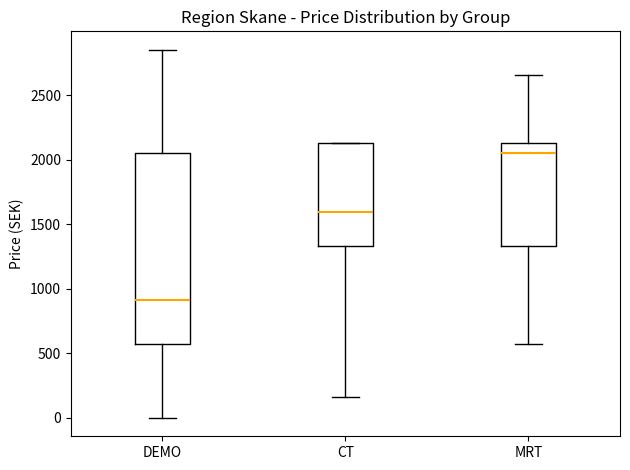

Where is the upper edge of the box for DEMO on the y-axis? The values are not printed on the chart, so give them approximately, as read against the axis.

2050